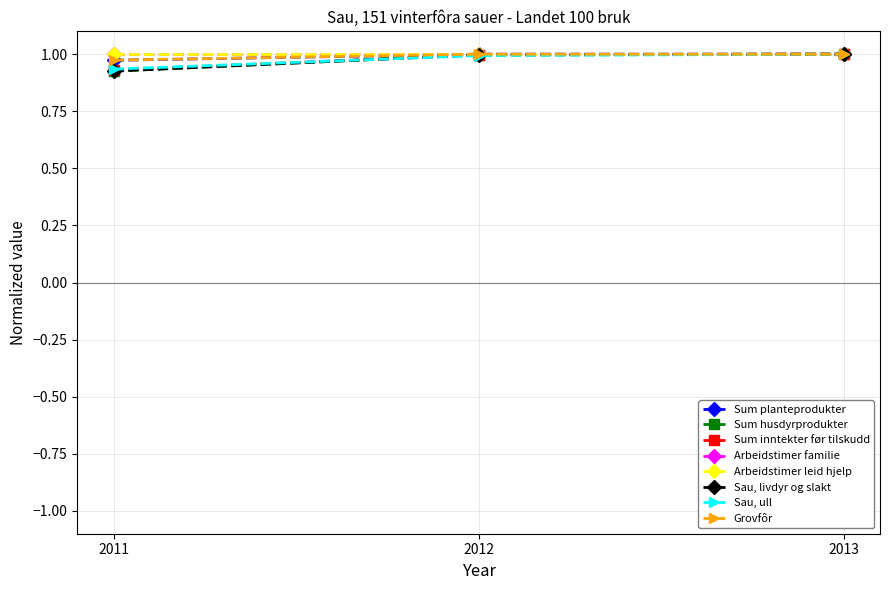

What is the sum of all Sum inntekter før tilskudd values?

2.9